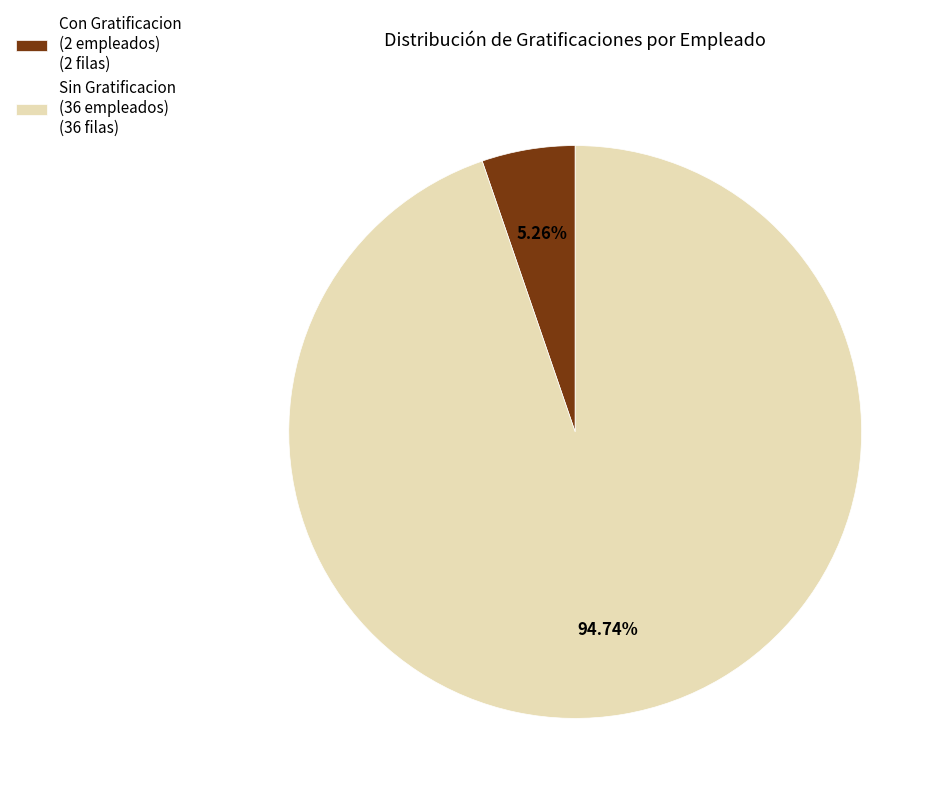

How many segments does this pie chart have?

2